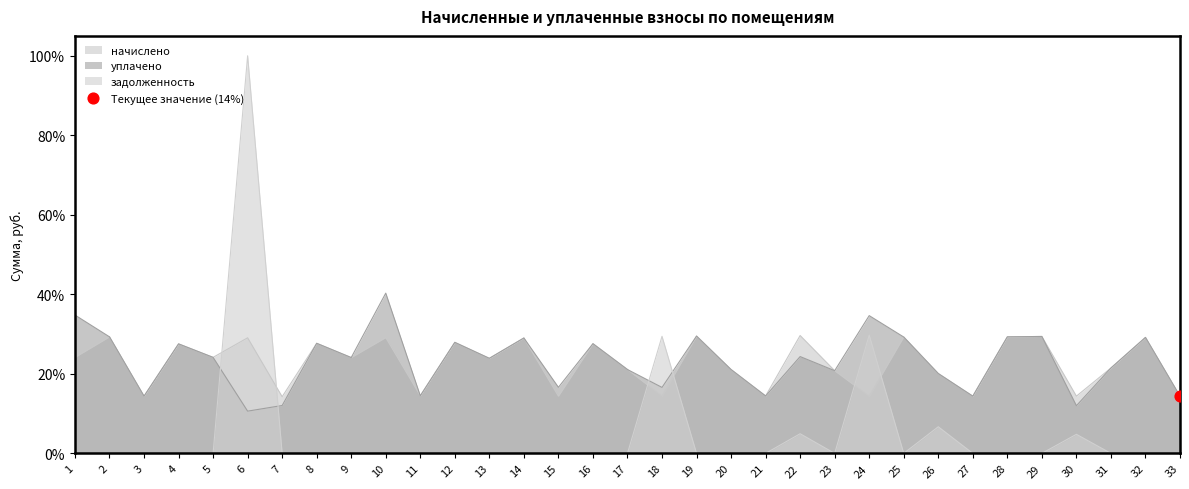

What are all the series names shown in the legend?

начислено, уплачено, задолженность